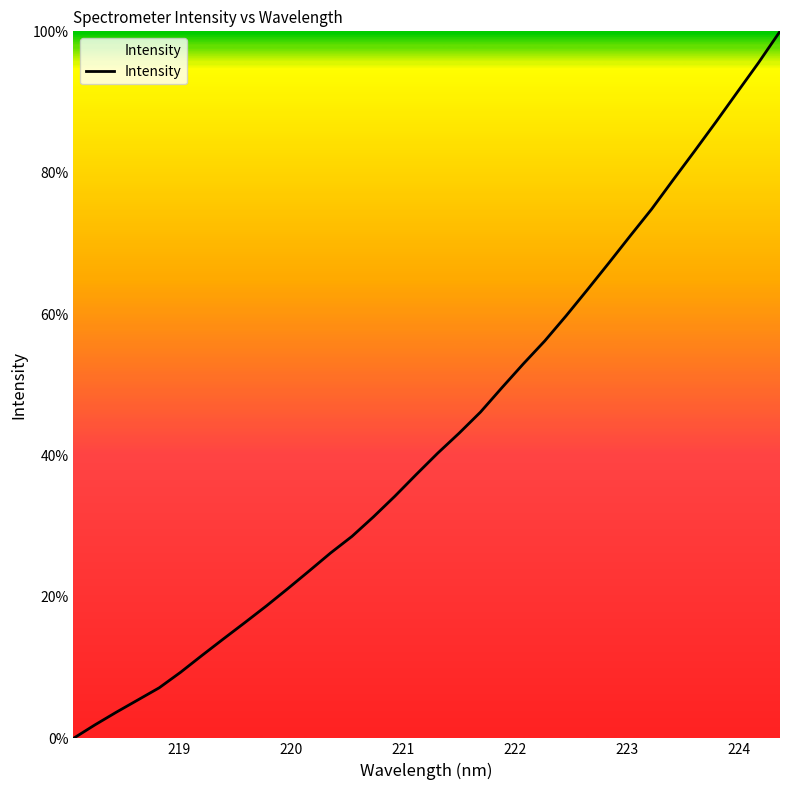

True or false: there are more than 0 points higher than both neighbors.

False